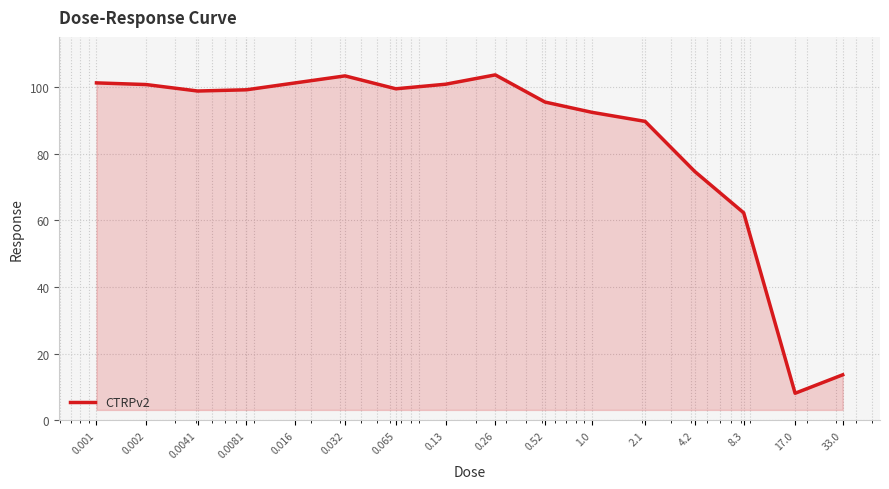

What is the minimum value shown in the chart?

8.1